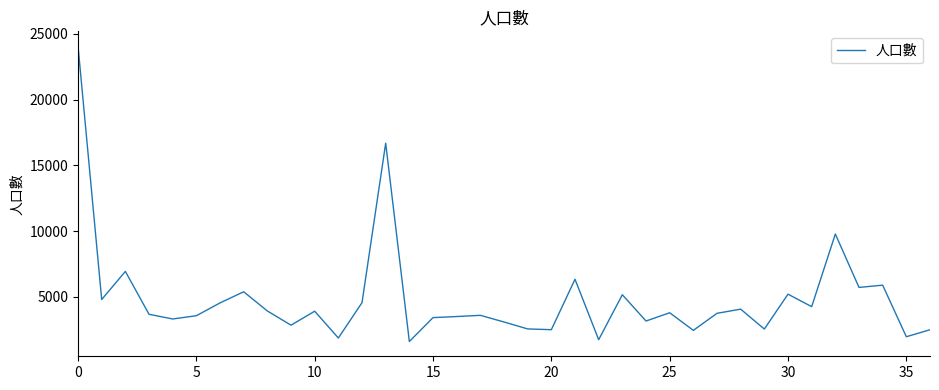

How many lines are shown in the chart?

1